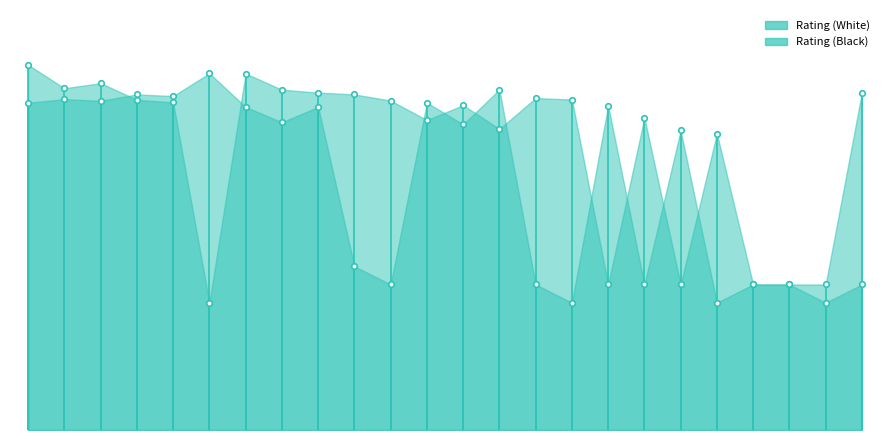

What is the value of the Rating (Black) point at the 7th from the left?

1960